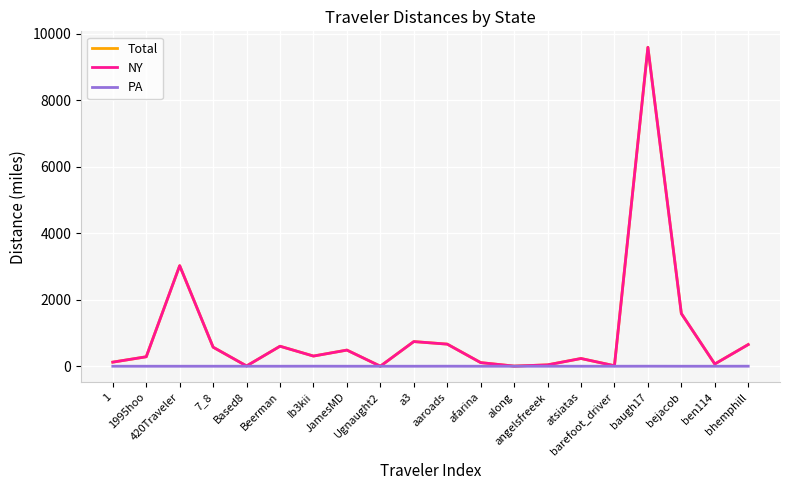

Which series has the largest range (max minus min)?

Total